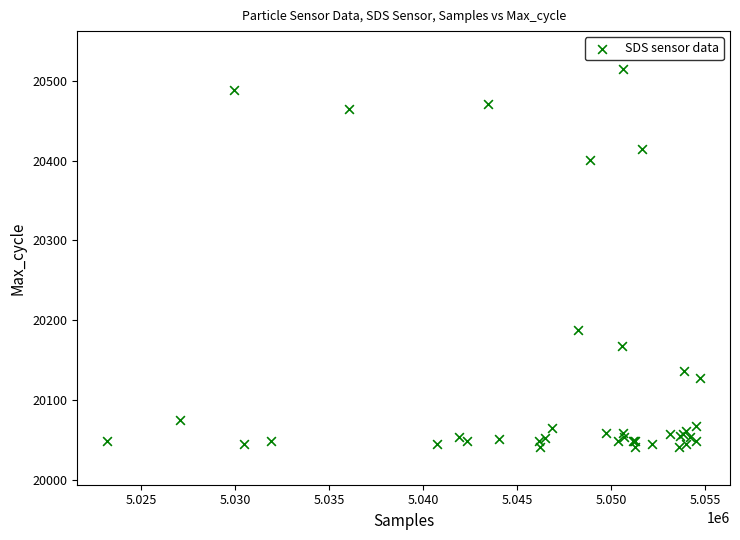

What Y value in the scatter plot is closest to 20278?

20187